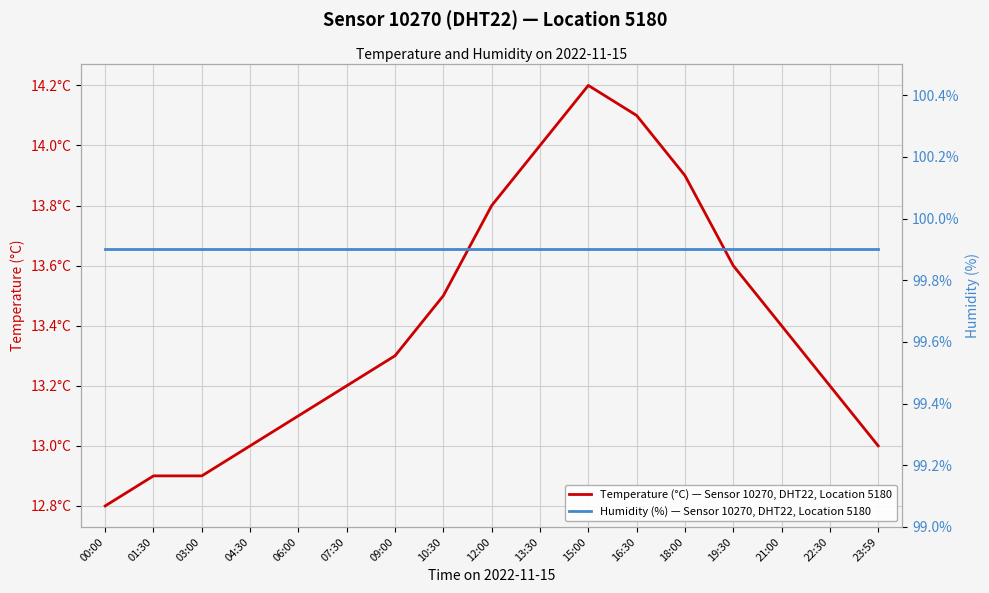

True or false: Temperature (°C) — Sensor 10270, DHT22, Location 5180 and Humidity (%) — Sensor 10270, DHT22, Location 5180 cross at least once.

False